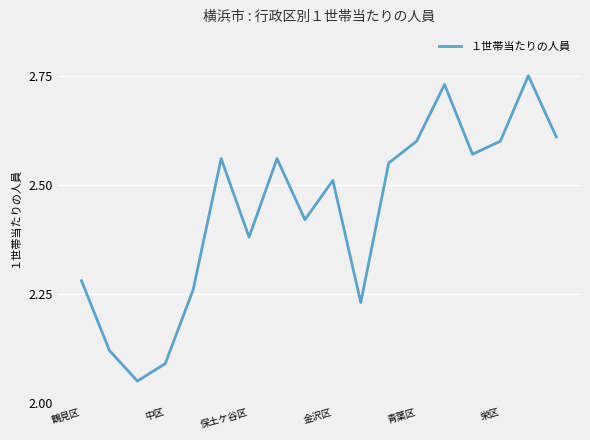

What is the difference between the maximum and minimum values?

0.7